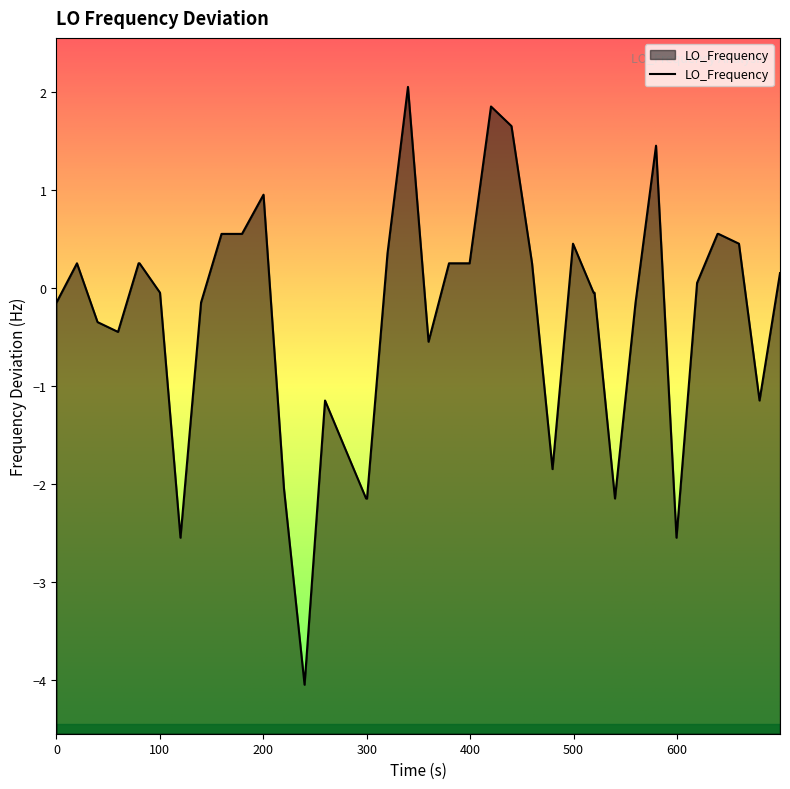

True or false: there are more than 1 points higher than both neighbors.

True